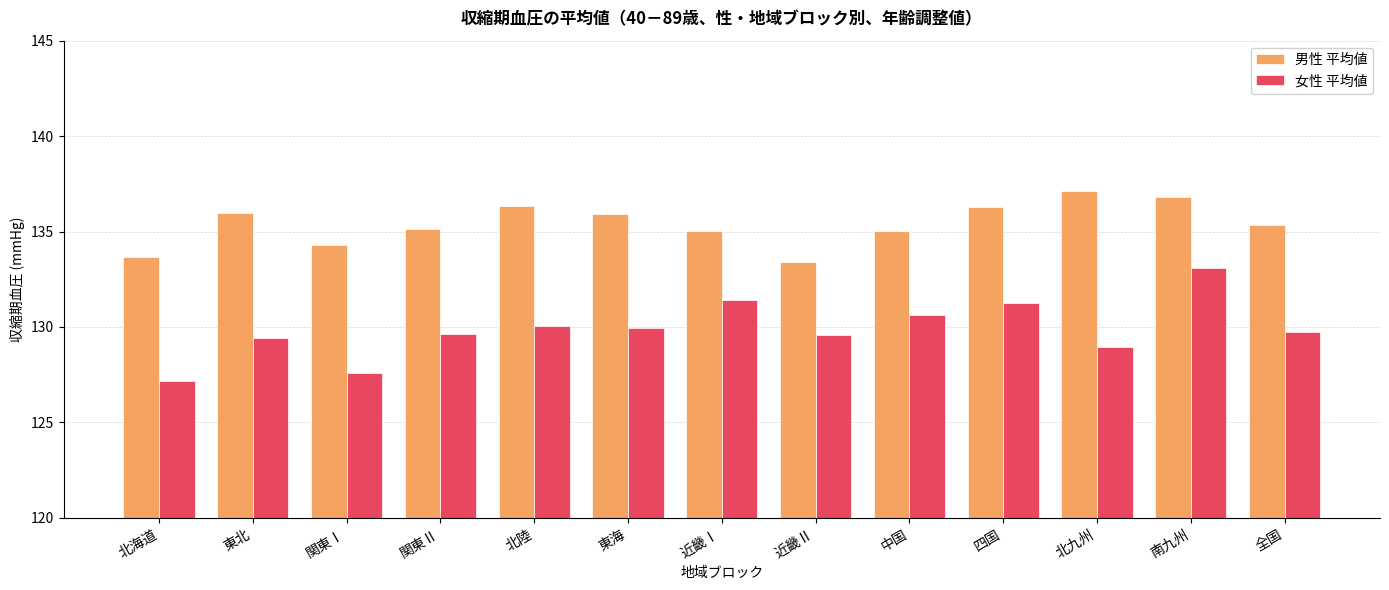

What is the highest value of the 男性 平均値 series?

137.1